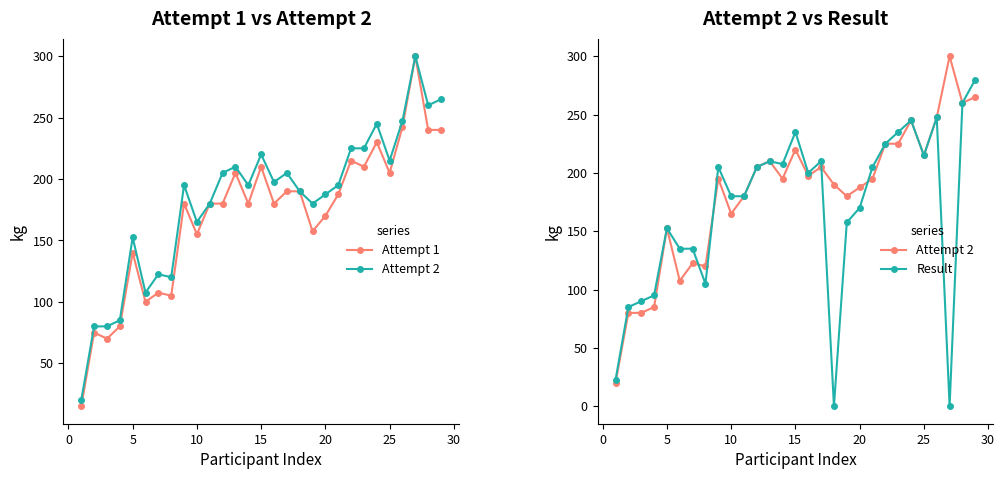

List the series in order of their peak value, highest first.

Attempt 1, Attempt 2, Result